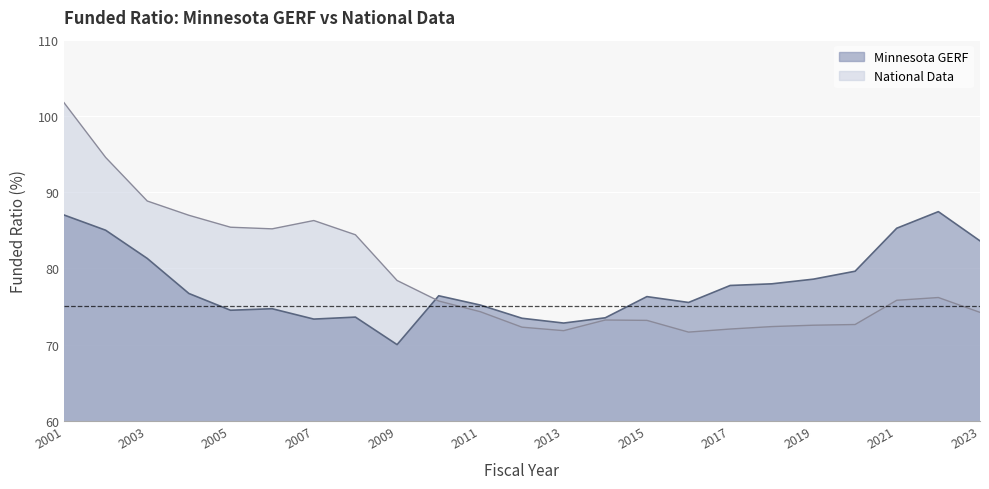

At which label does Minnesota GERF first exceed 76?

2001